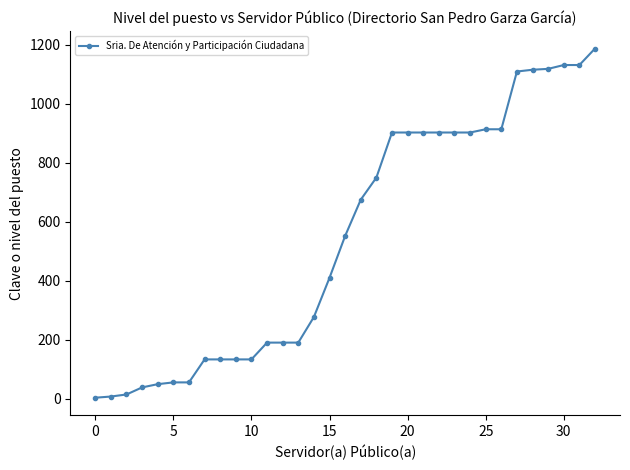

What is the maximum value shown in the chart?

1188